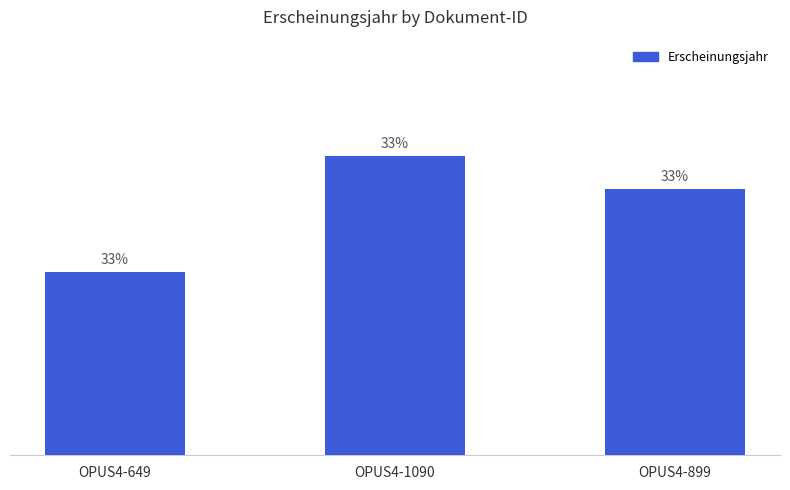

List the labels in order of value, largest first.

OPUS4-1090, OPUS4-899, OPUS4-649